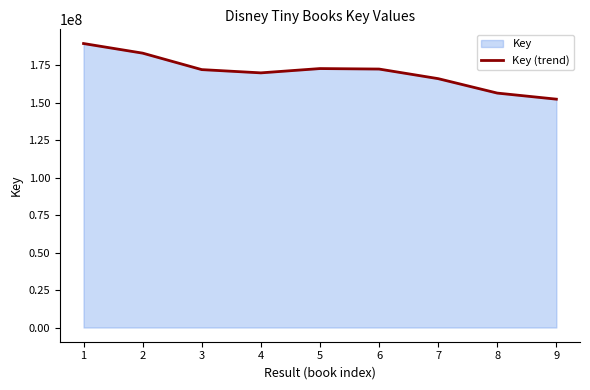

What is the maximum value shown in the chart?

189455993